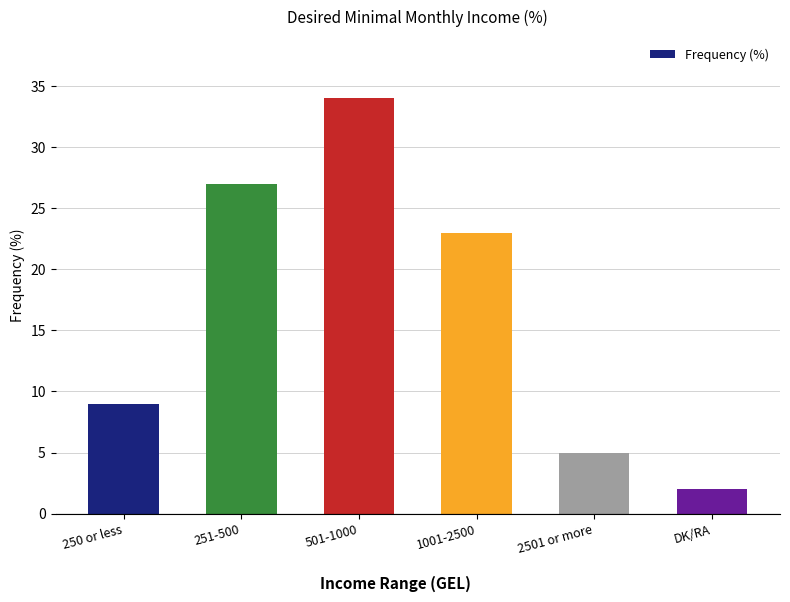

Does the chart contain stacked bars?

No